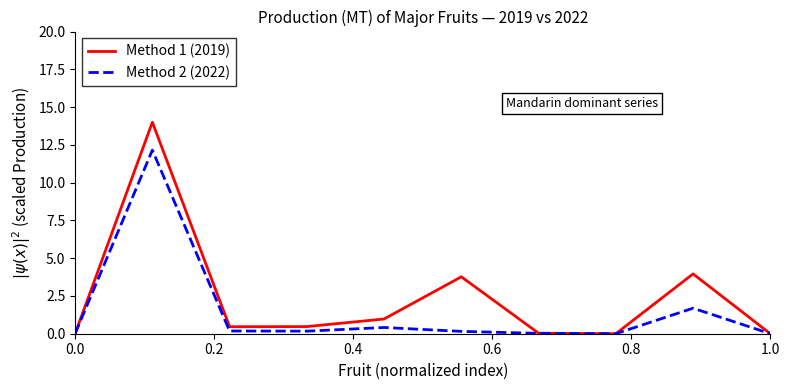

Rank the series by their average value, from lowest to highest.

Method 2 (2022), Method 1 (2019)